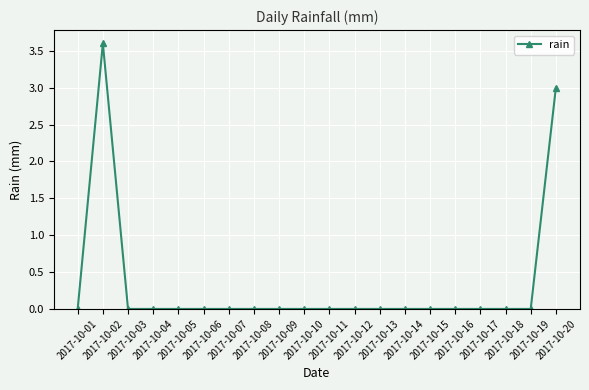

How many distinct data groups are displayed?

1